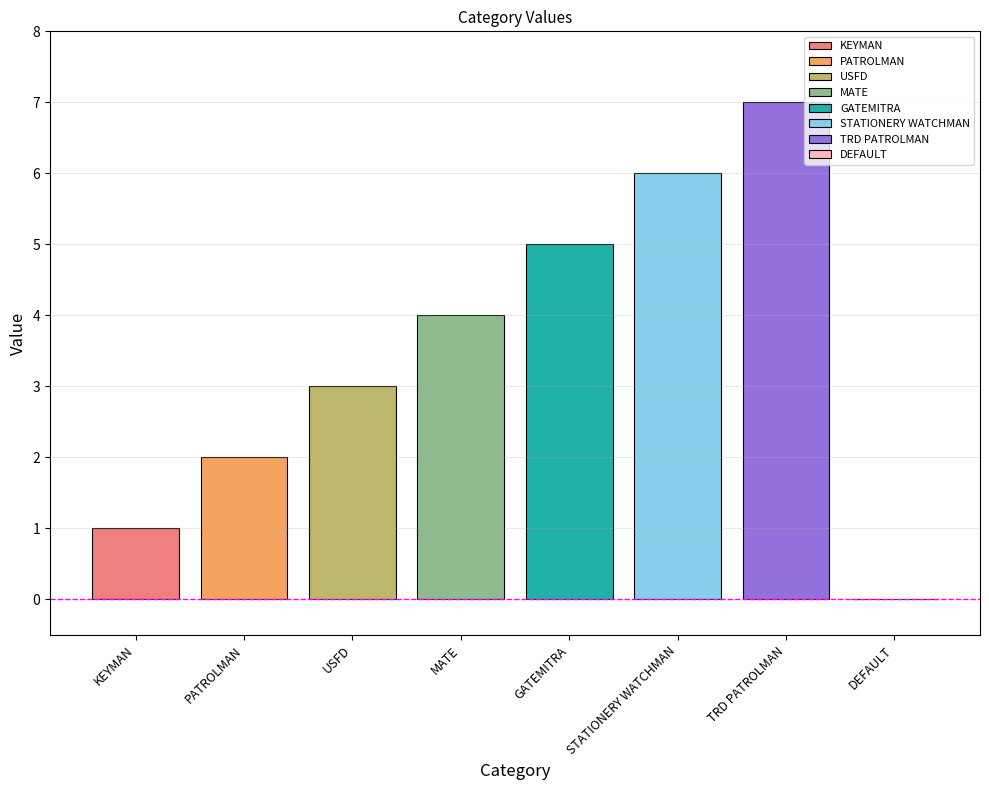

Is it true that KEYMAN equals 0 at MATE?

False